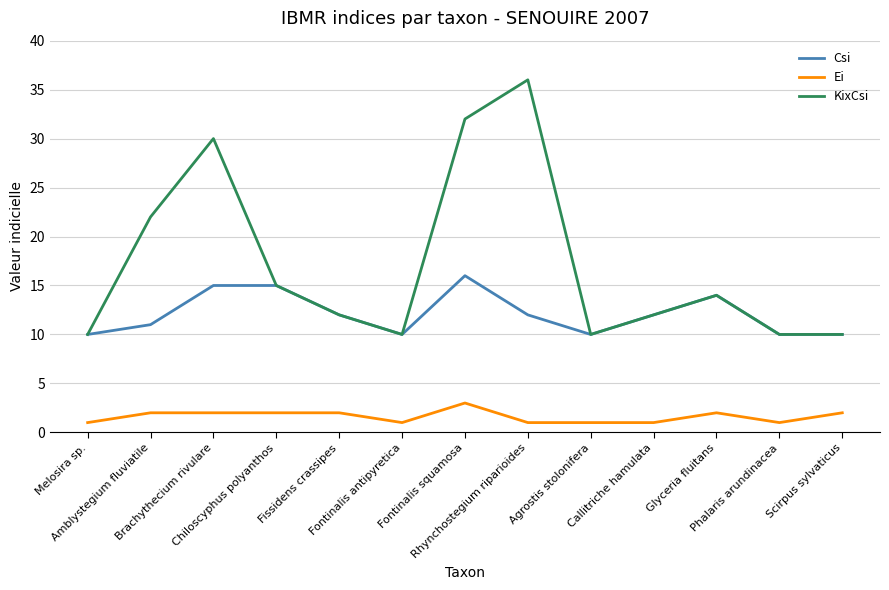

At how many categories does at least one series exceed 17?

4